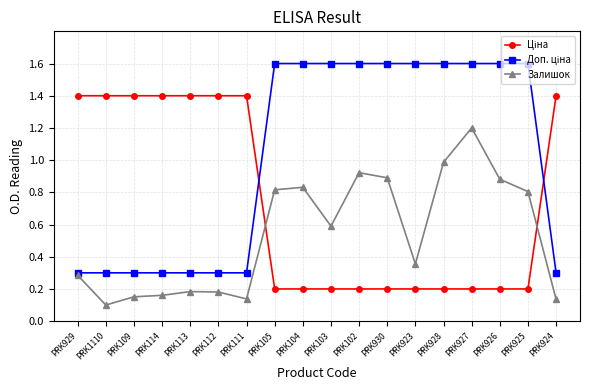

At which category does Залишок reach its first local valley?

PRK1110